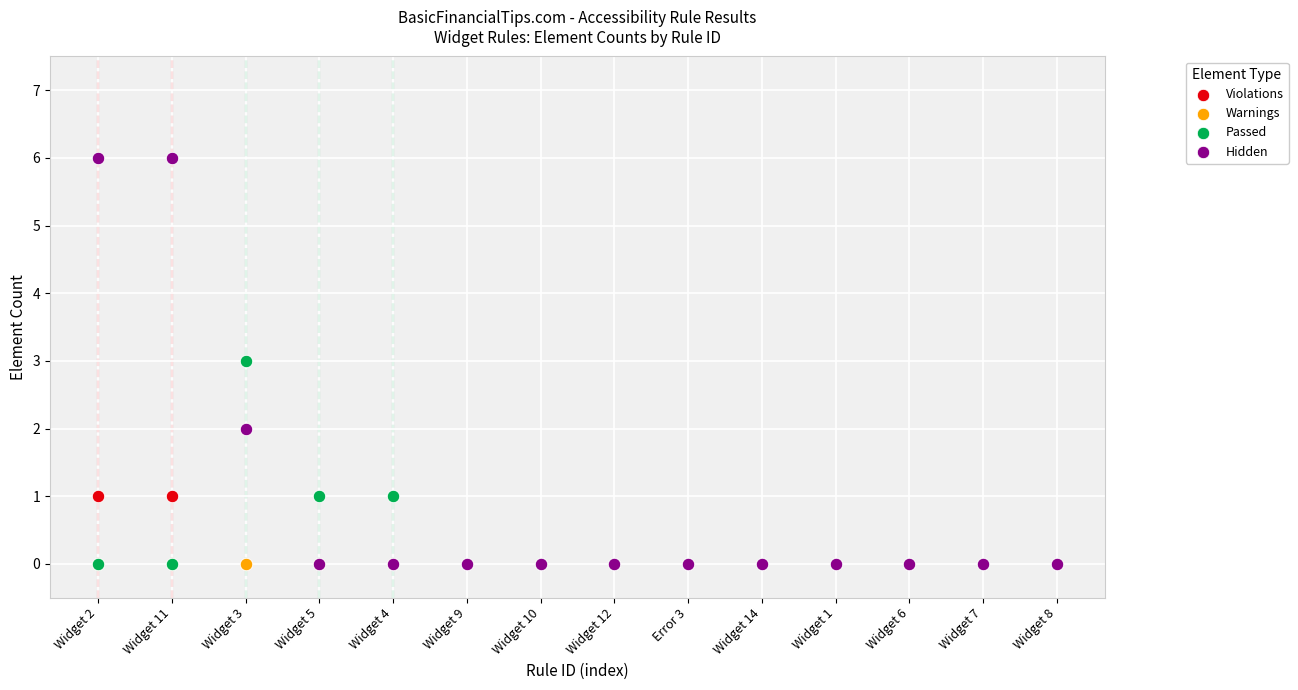

What are all the series names shown in the legend?

Violations, Warnings, Passed, Hidden